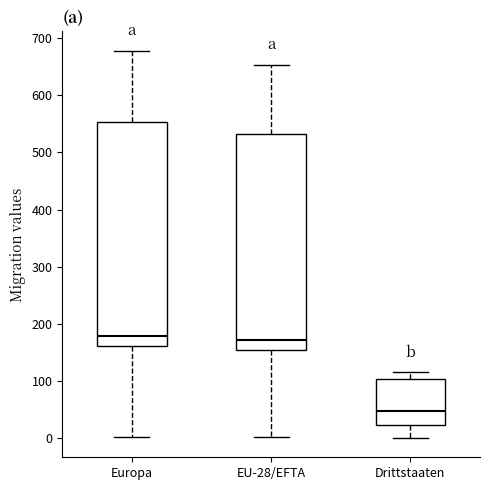

Reading left to right, read every box against the y-axis: the position of its median line, the range the box covers, and the ends of its whiskers. The values are not printed on the chart, so give them approximately, as read against the axis.

Europa: median 180, box 160 to 550, whiskers 0 to 680
EU-28/EFTA: median 170, box 150 to 530, whiskers 0 to 650
Drittstaaten: median 50, box 20 to 100, whiskers 0 to 120